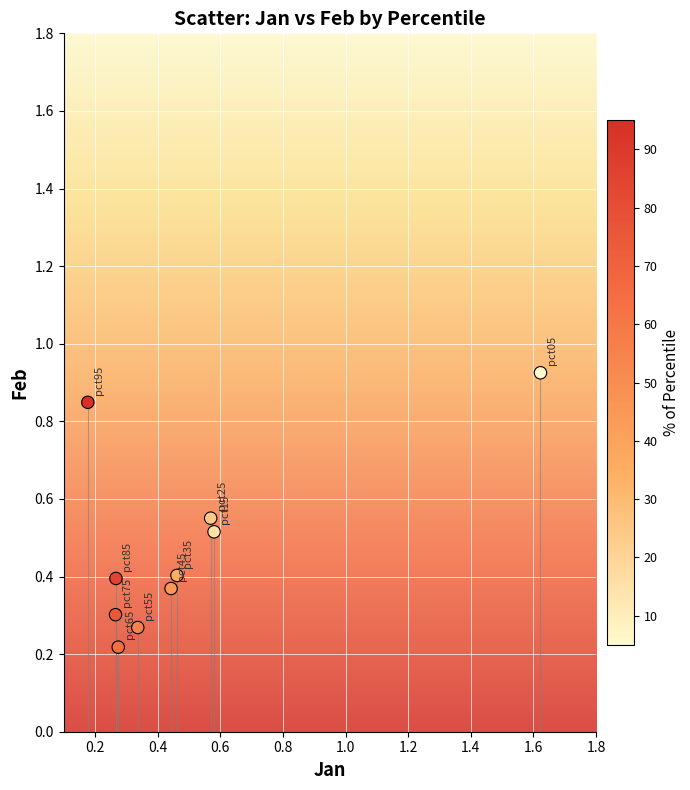

What is the range of Y values (max minus min)?

0.7